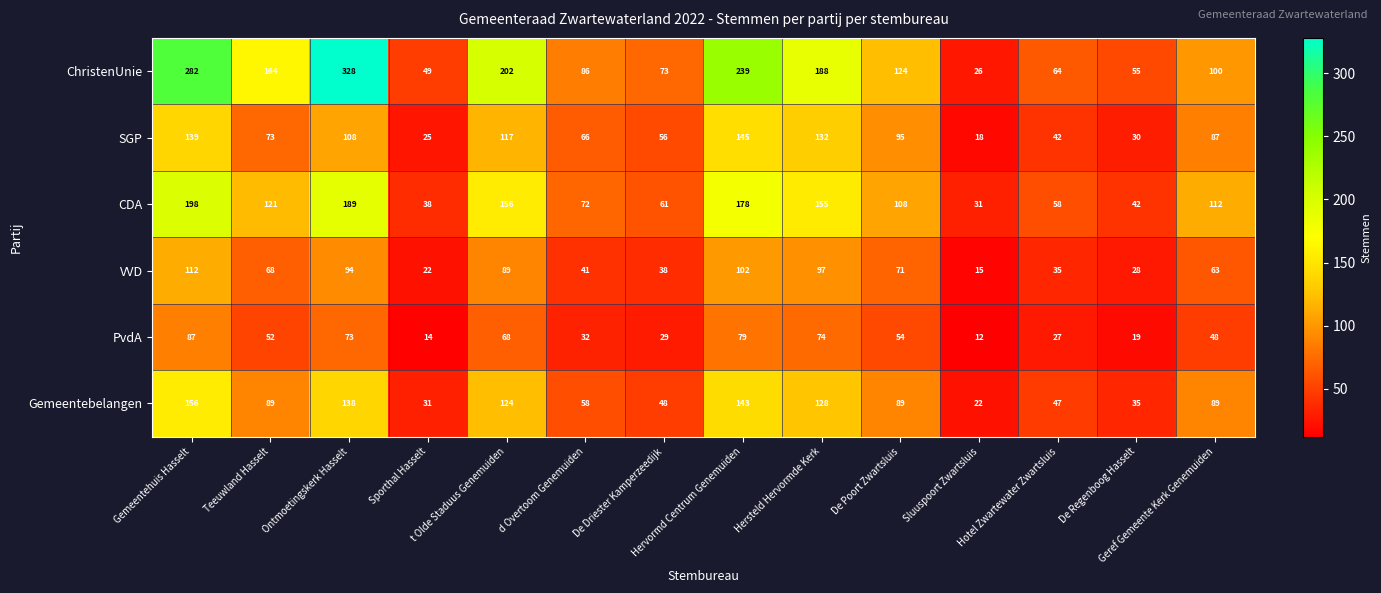

What is the sum of all CDA values?

1519